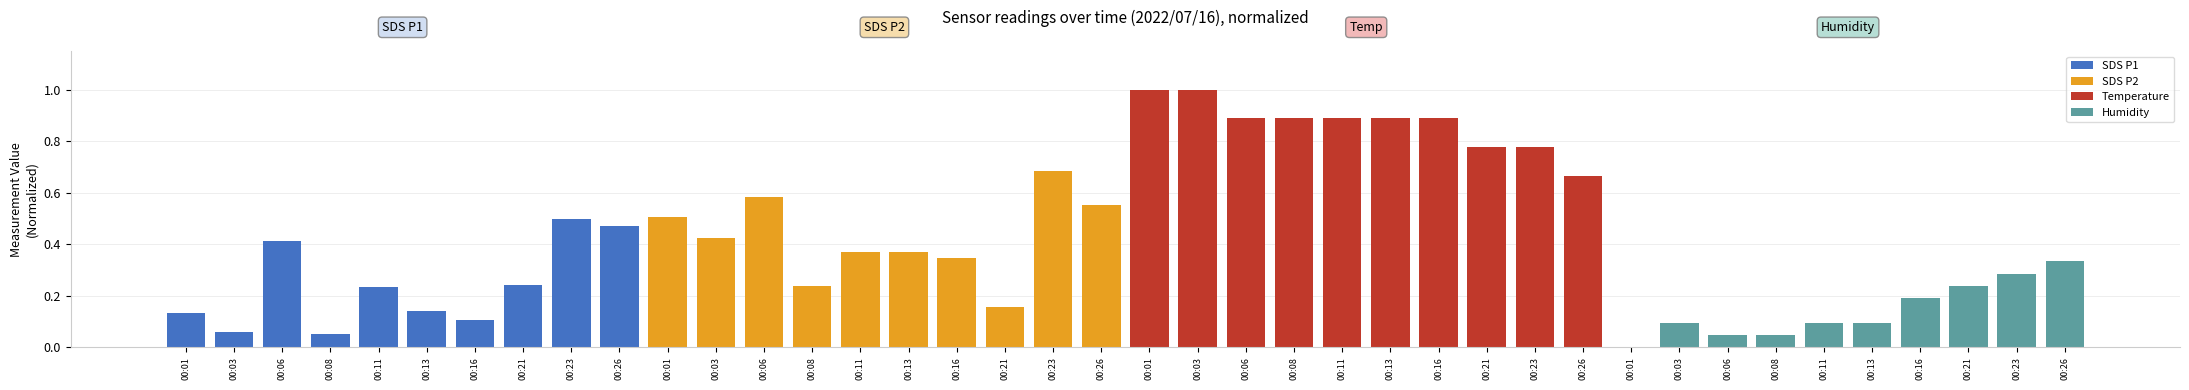

Which category has the highest value in the Temperature series?

00:01